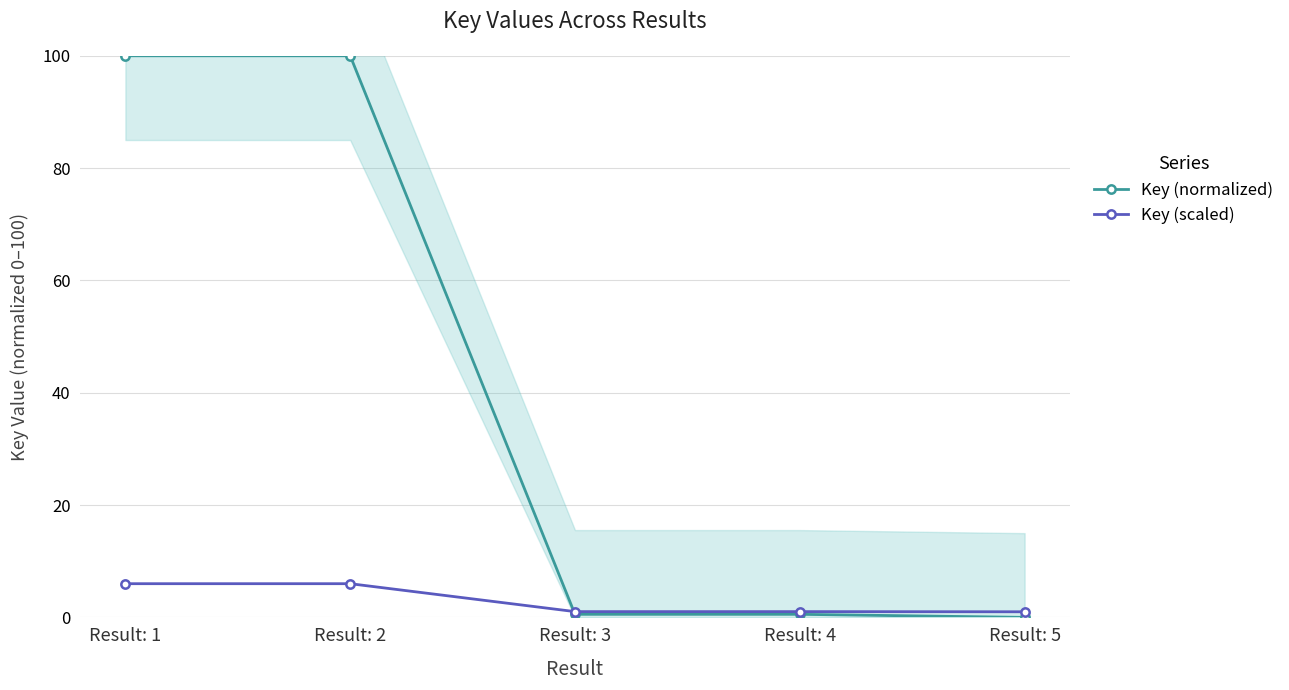

How many times do Key (normalized) and Key (scaled) cross each other?

1